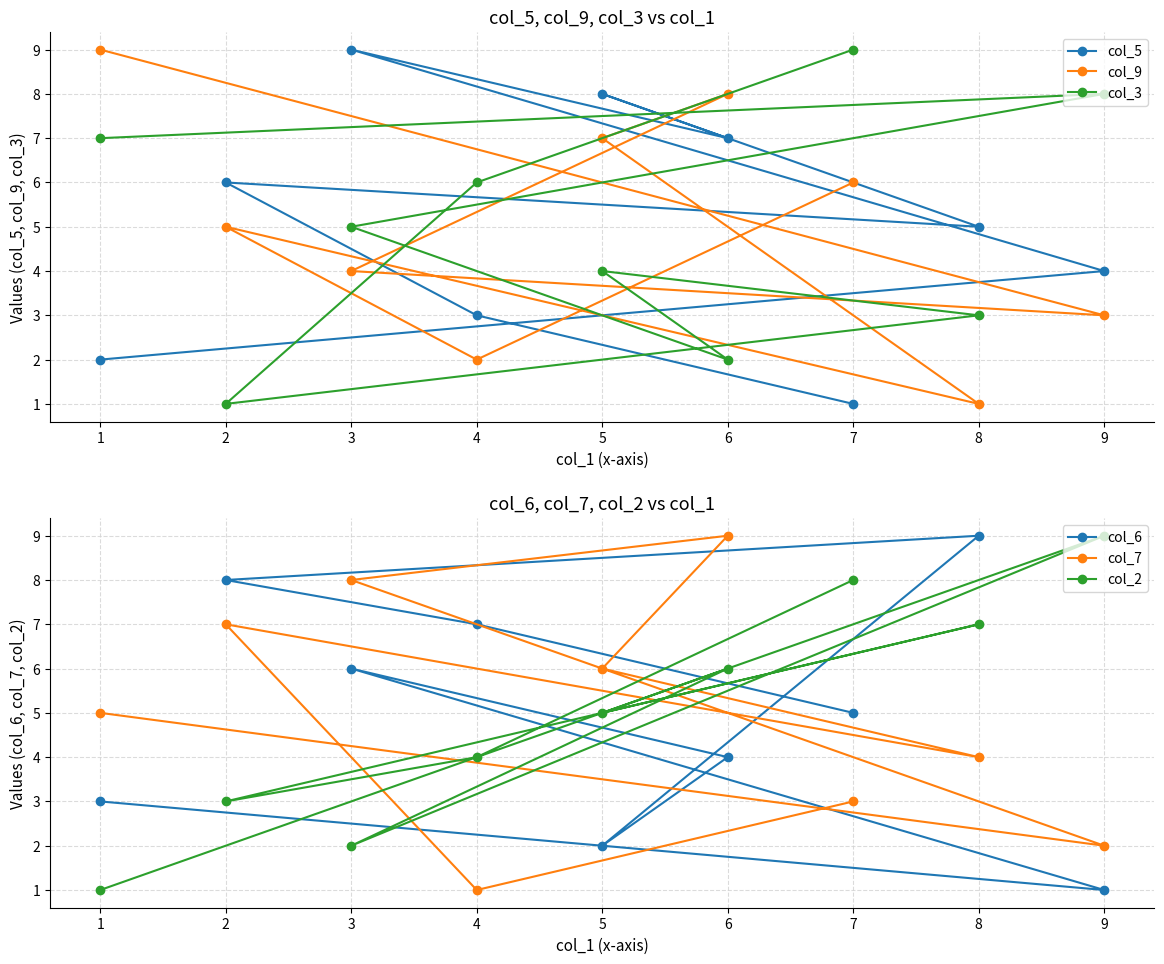

What is the value of the col_7 point at the 4th from the left?

1